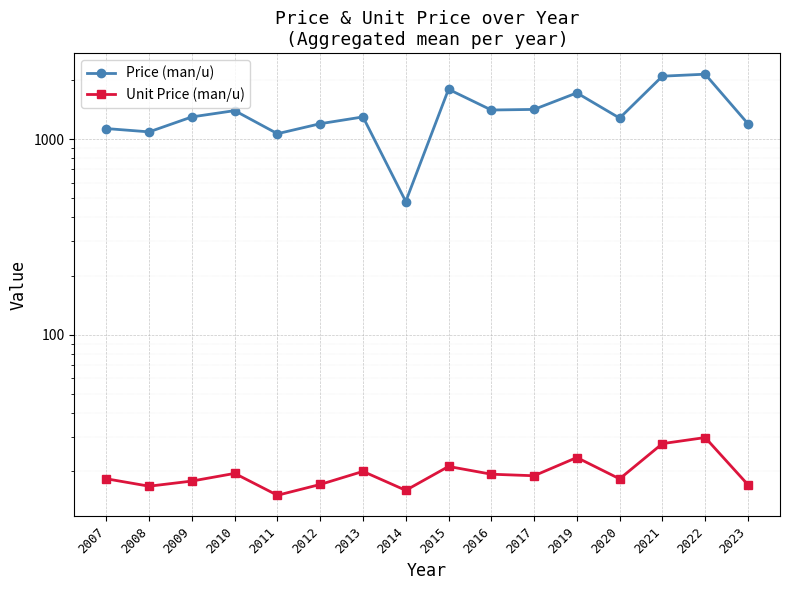

What is the difference between the Price (man/u) values at 2023 and 2009?

100.0